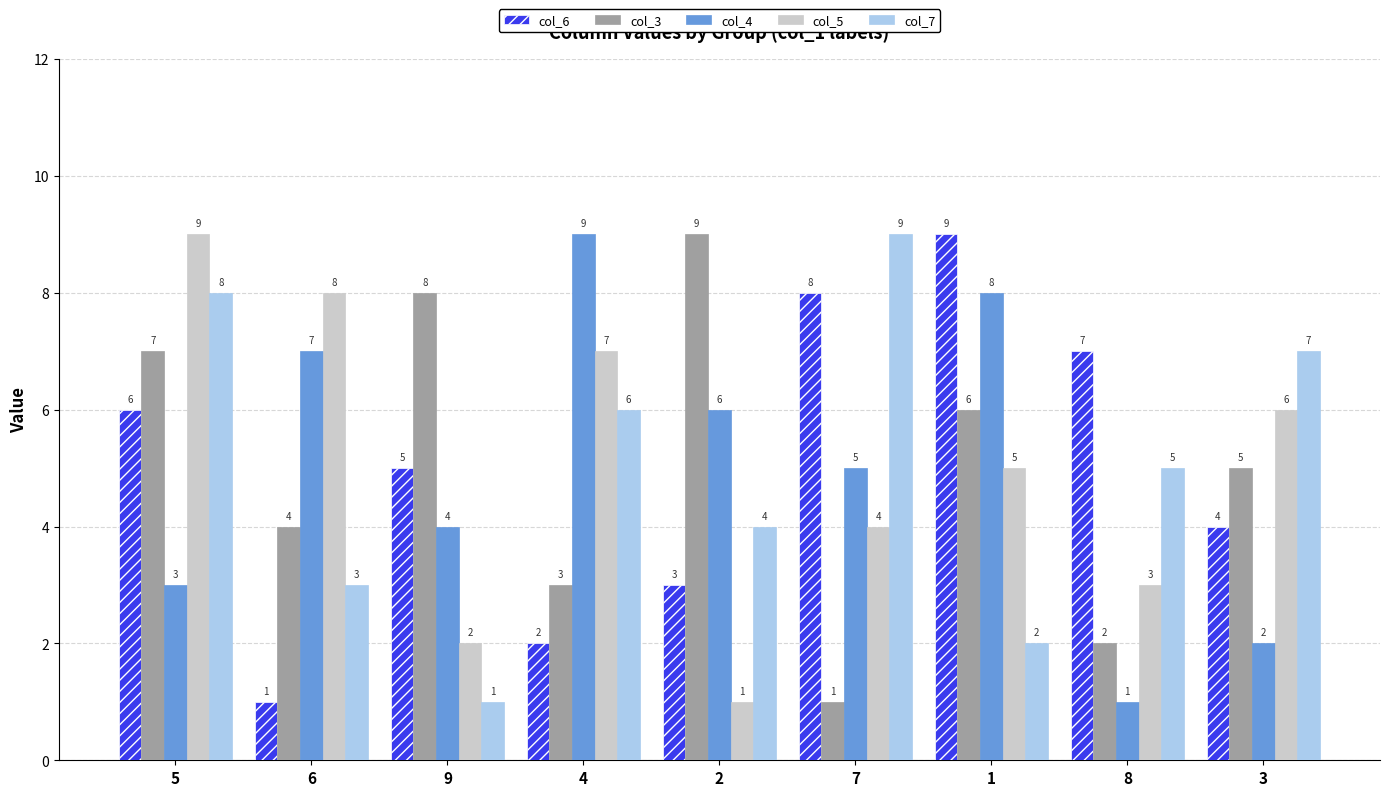

What is the sum of the col_5 values at 4 and 3?

13